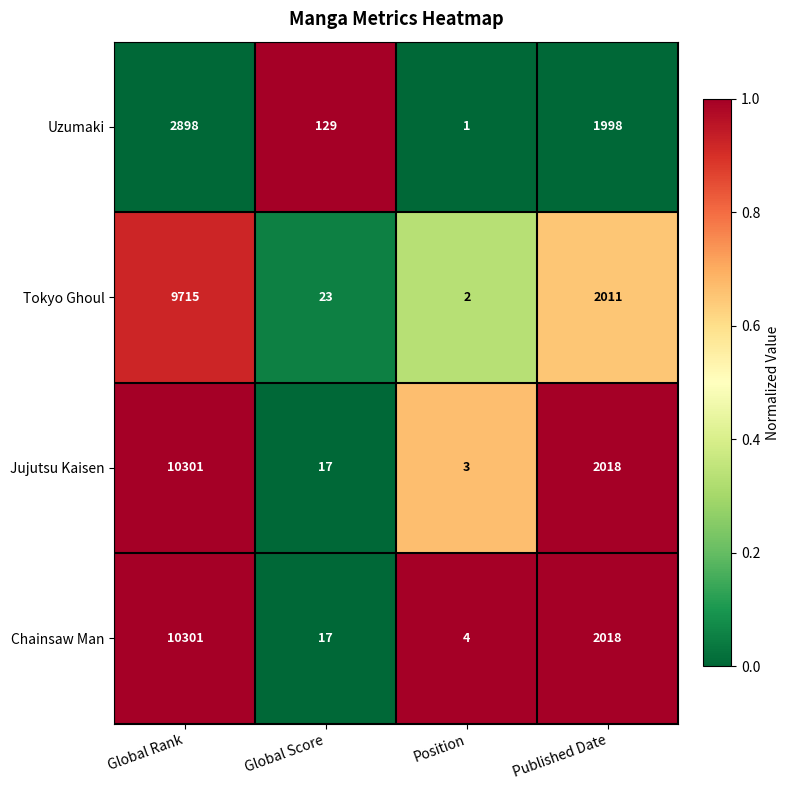

Which series has the largest range (max minus min)?

Jujutsu Kaisen